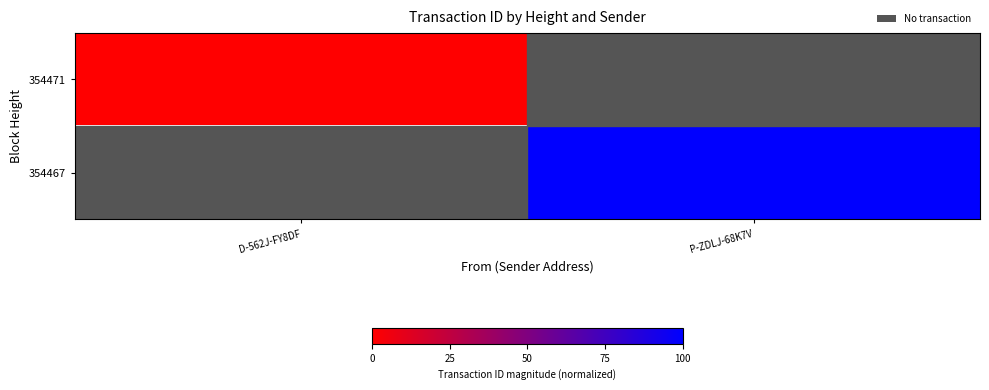

Count the number of categories in the chart.

2